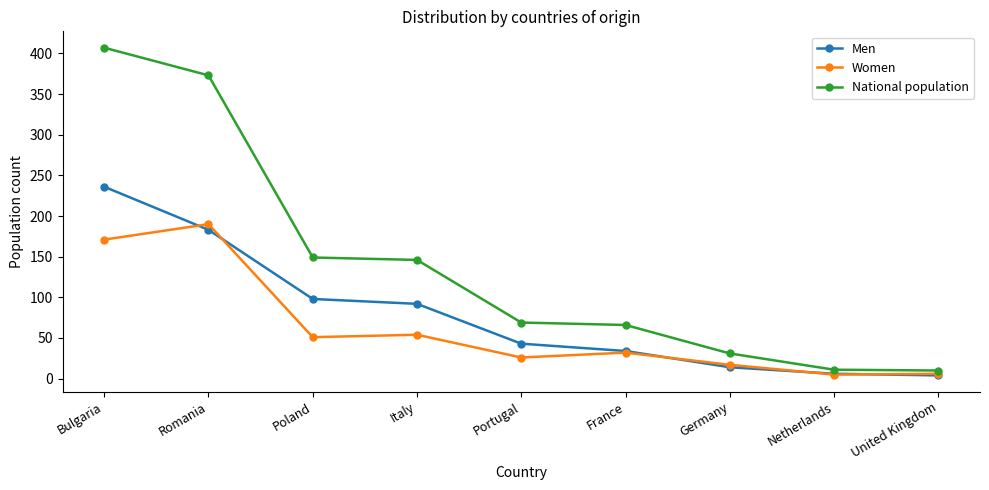

What is the label of the 2nd point from the left?

Romania